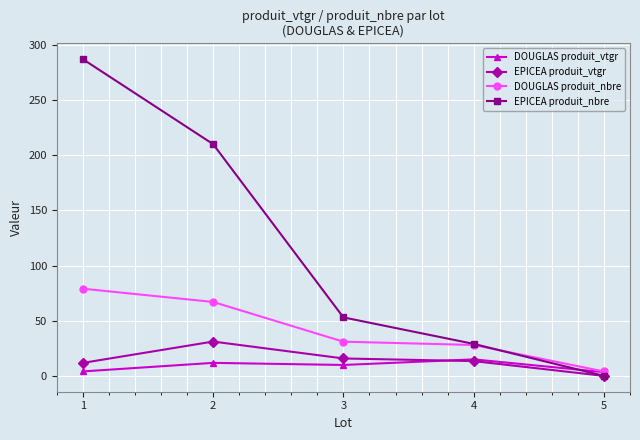

List the series in order of their peak value, lowest first.

DOUGLAS produit_vtgr, EPICEA produit_vtgr, DOUGLAS produit_nbre, EPICEA produit_nbre